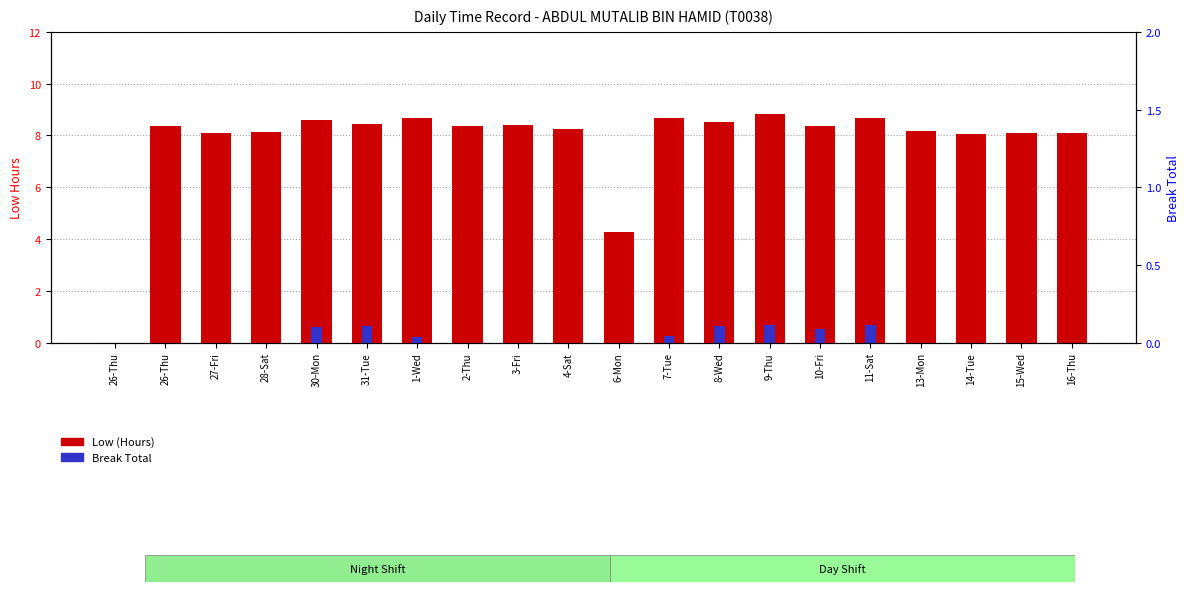

What is the label of the 20th bar from the left?

16-Thu